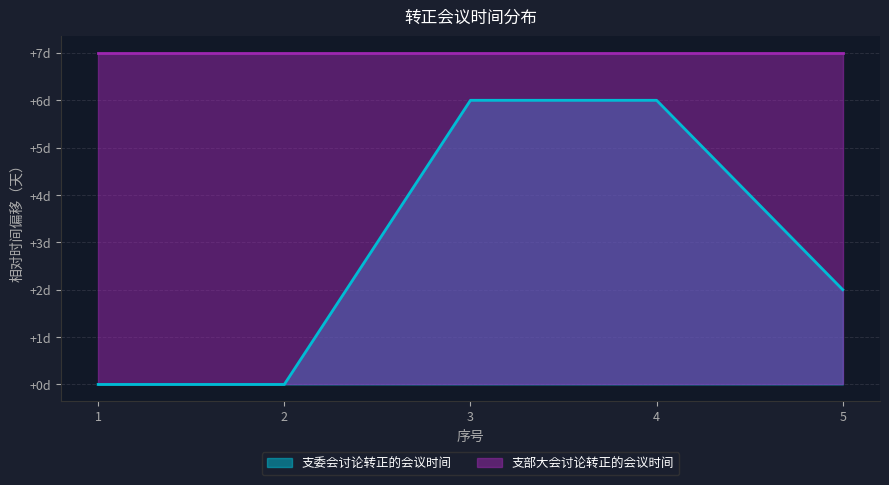

Does the chart display data point markers on the line(s)?

No